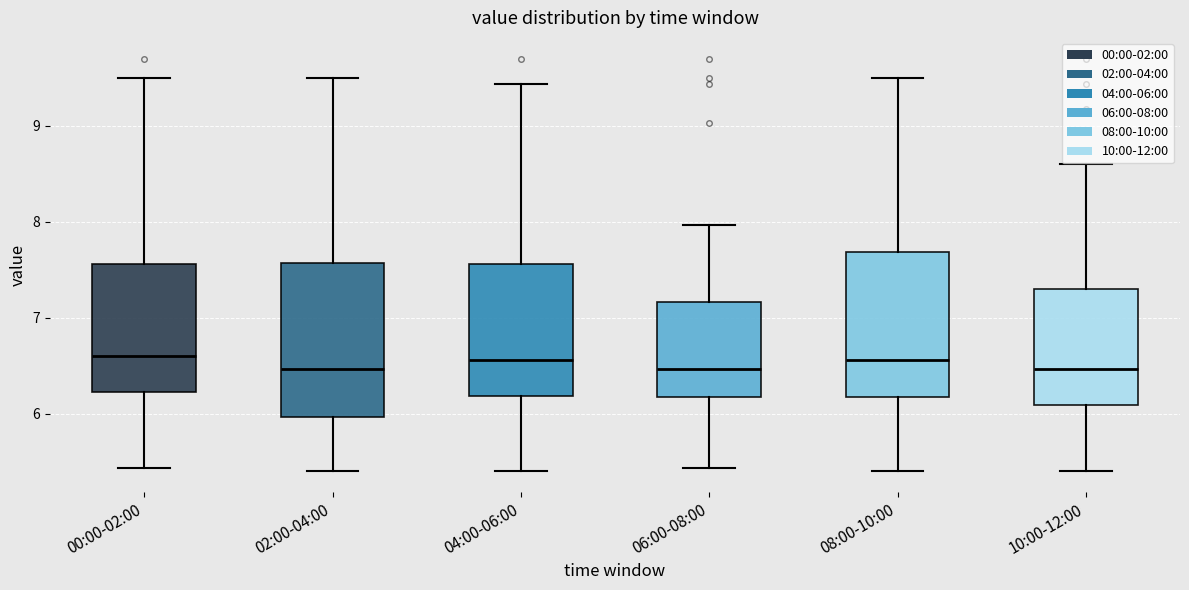

Reading left to right, read every box against the y-axis: the position of its median line, the range the box covers, and the ends of its whiskers. The values are not printed on the chart, so give them approximately, as read against the axis.

00:00-02:00: median 6.6, box 6.2 to 7.6, whiskers 5.4 to 9.5
02:00-04:00: median 6.5, box 6.0 to 7.6, whiskers 5.4 to 9.5
04:00-06:00: median 6.6, box 6.2 to 7.6, whiskers 5.4 to 9.4
06:00-08:00: median 6.5, box 6.2 to 7.2, whiskers 5.4 to 8.0
08:00-10:00: median 6.6, box 6.2 to 7.7, whiskers 5.4 to 9.5
10:00-12:00: median 6.5, box 6.1 to 7.3, whiskers 5.4 to 8.6